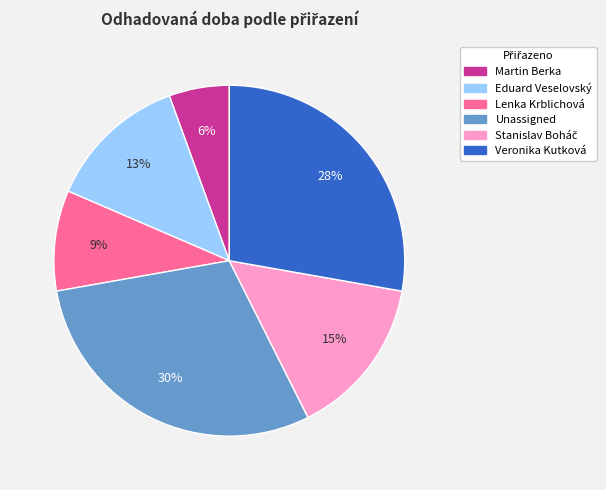

To the nearest percent, what percentage of the pie is Lenka Krblichová?

9%